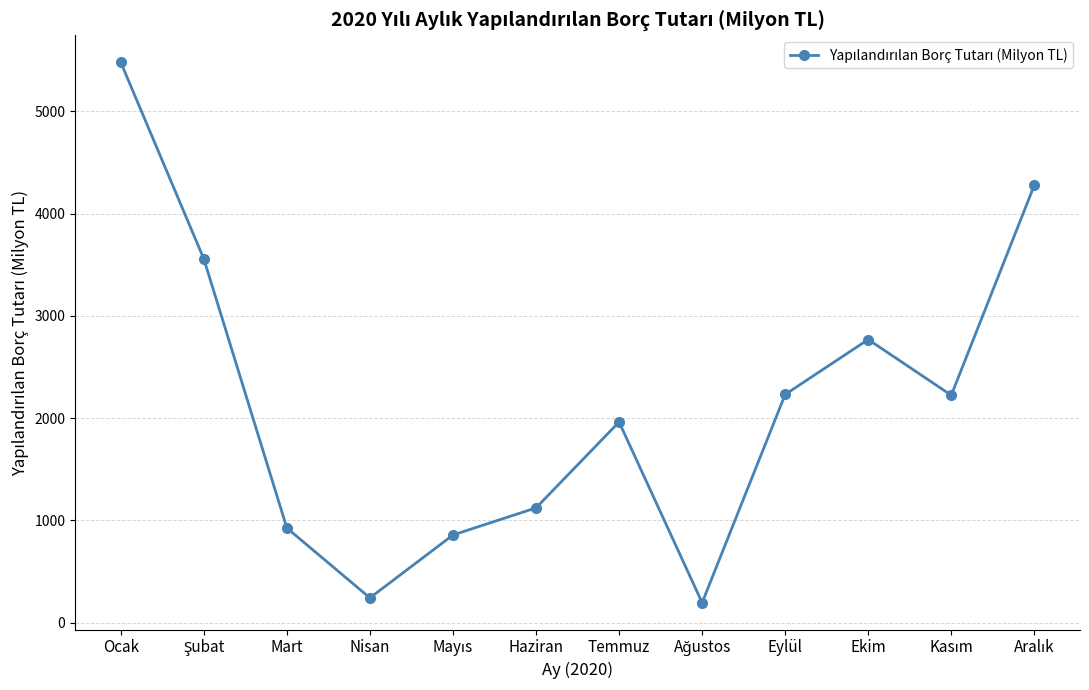

Count the number of data series in this chart.

1